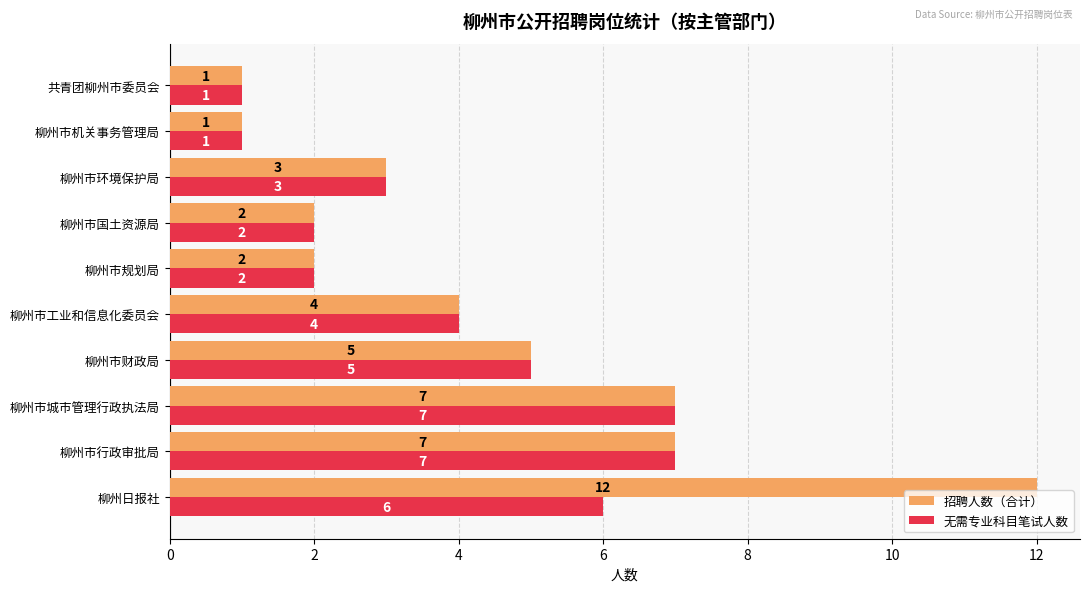

What is the total value across all series at 柳州市工业和信息化委员会?

8